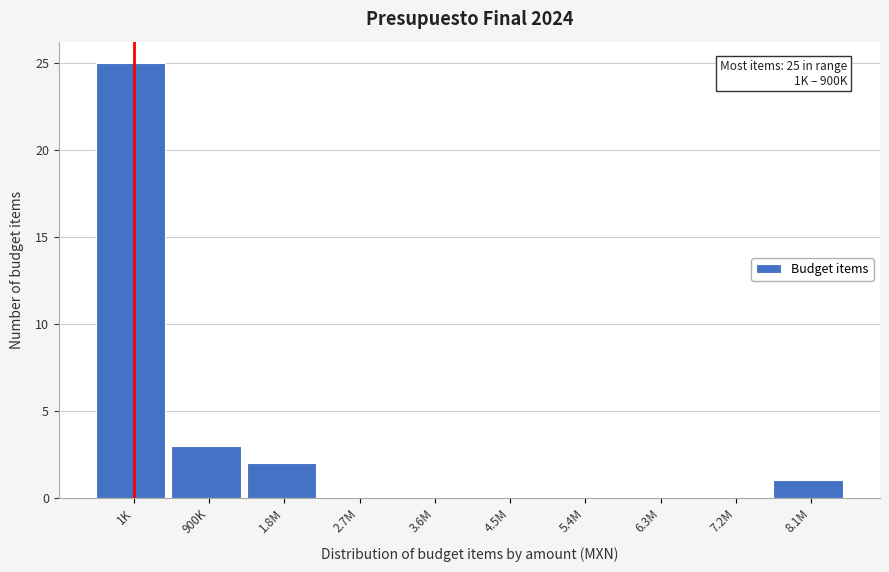

Reading left to right, list all the values displayed in this chart.

1K=25	900K=3	1.8M=2	2.7M=0	3.6M=0	4.5M=0	5.4M=0	6.3M=0	7.2M=0	8.1M=1